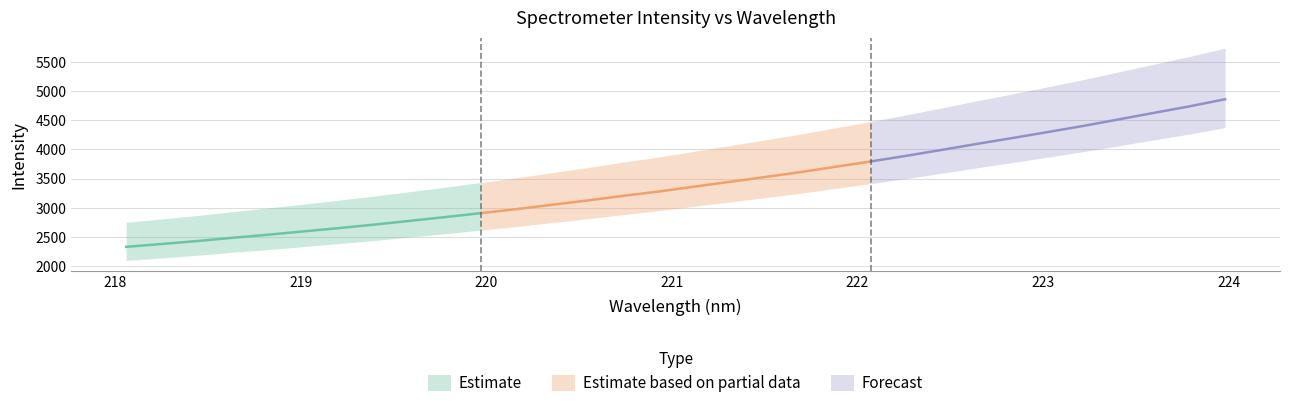

What is the sum of the values at 222.0721 and 220.1623?

6770.8